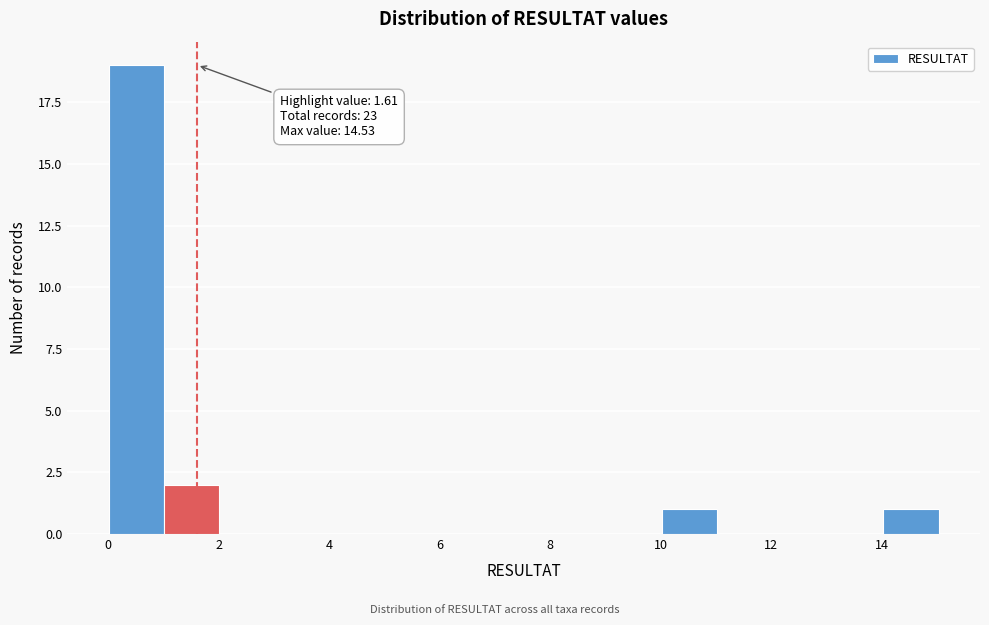

Over which range of the x-axis is the bar tallest?

0 to 1